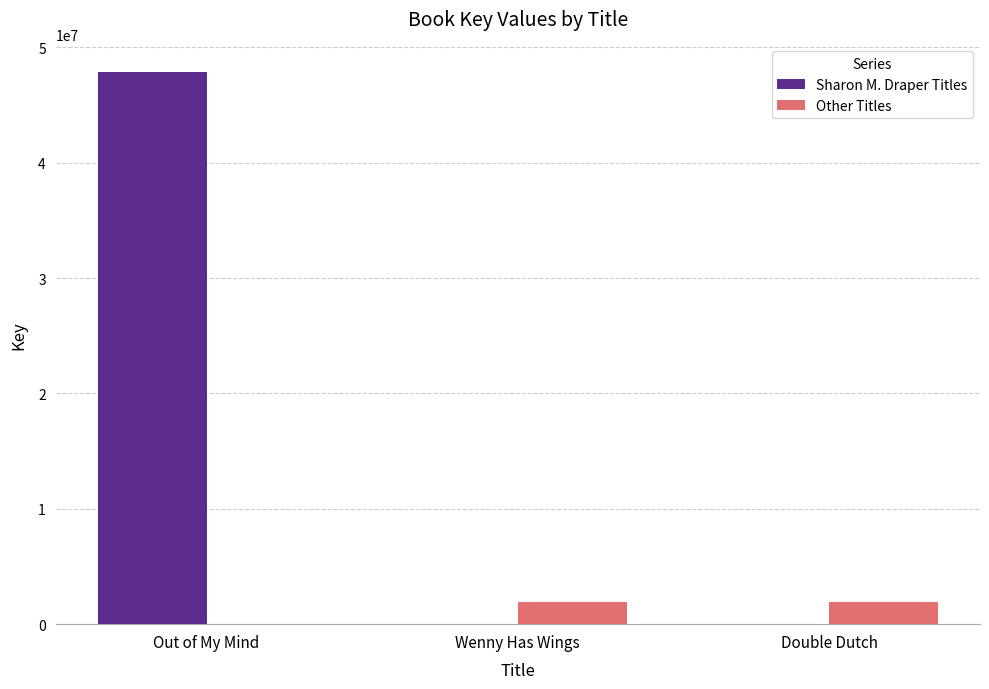

What is the sum of all Other Titles values?

3834834